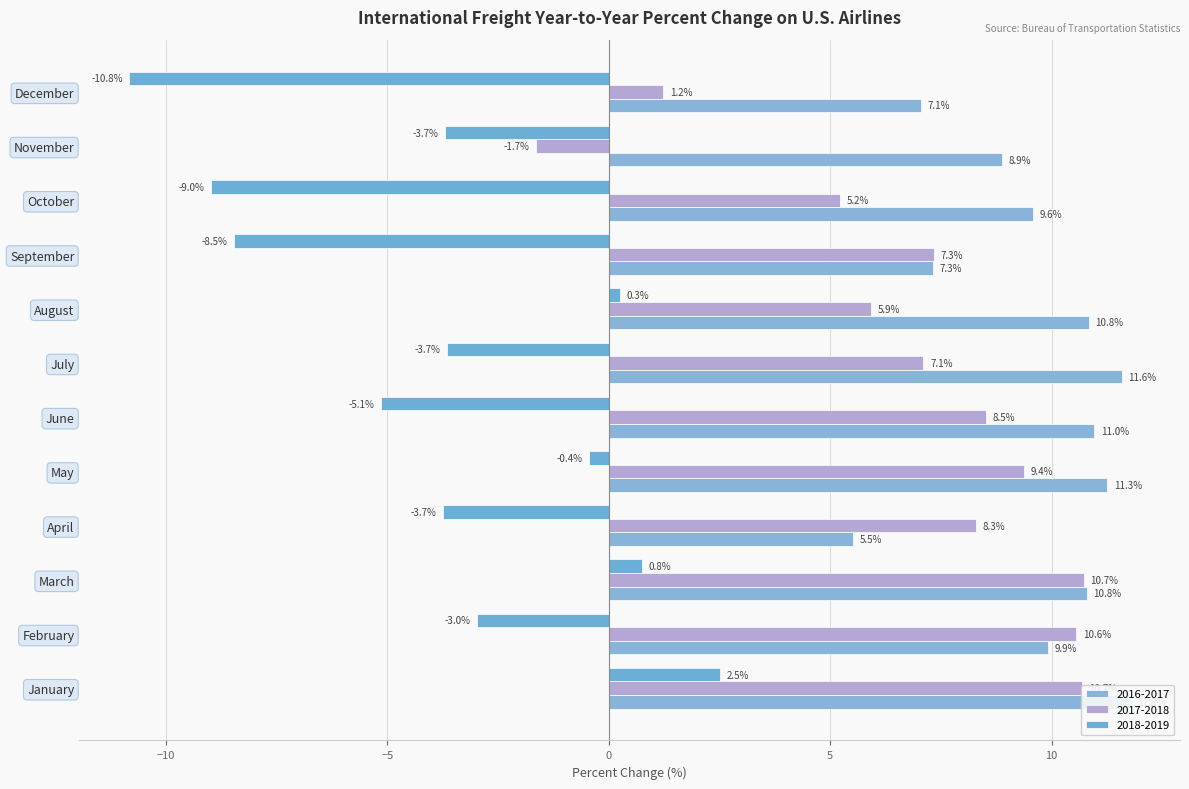

The value of 2016-2017 at March is 10.8. True or false?

True